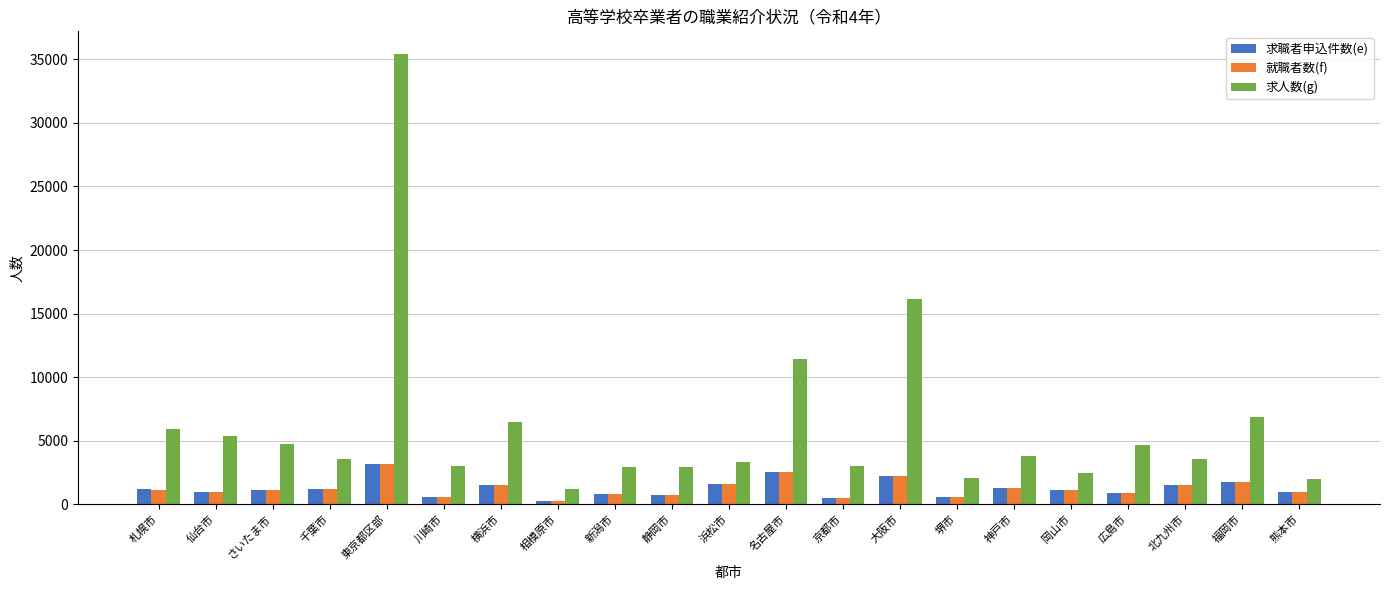

How many values in the 就職者数(f) series are below 1106?

10